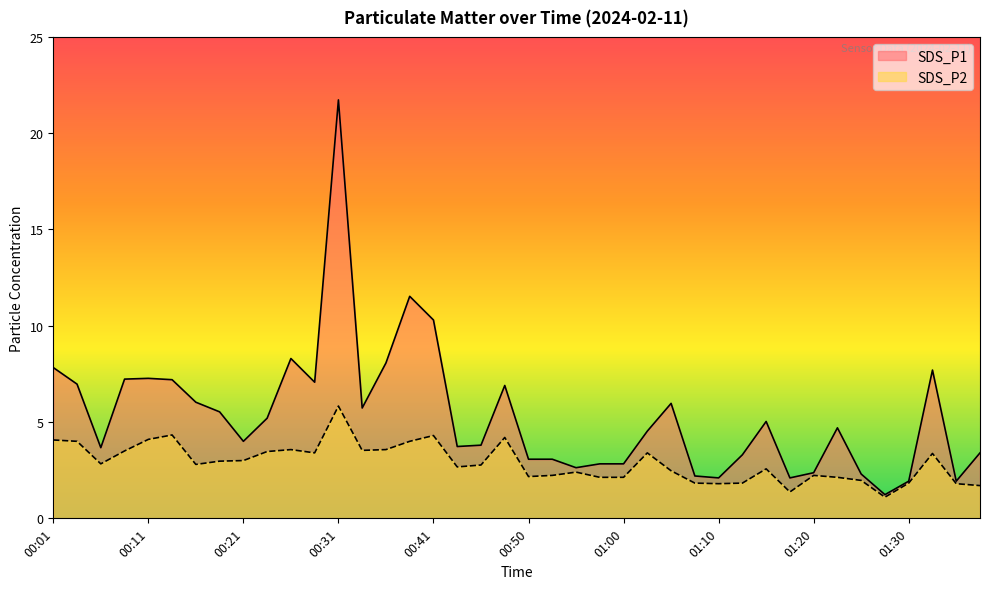

The value of SDS_P2 at 01:32 is 3.4. True or false?

True